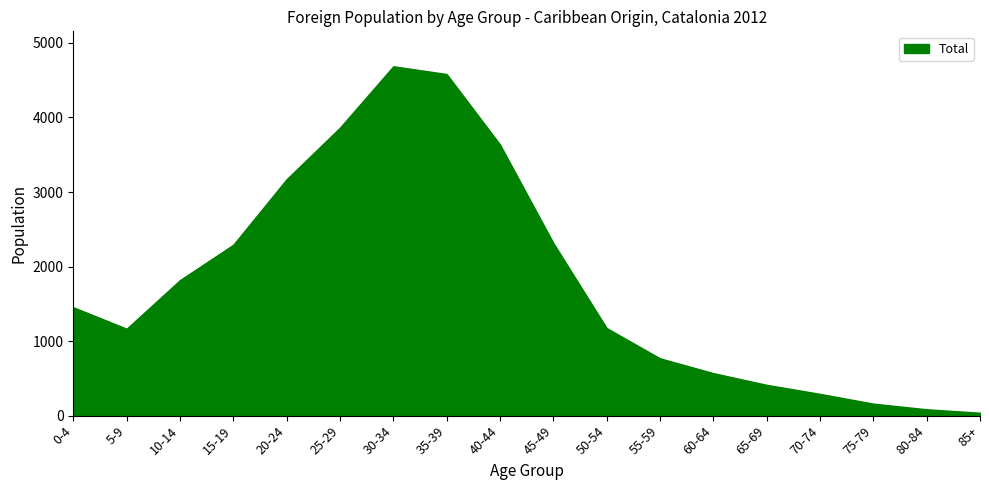

Which category has the lowest value across all series?

85+